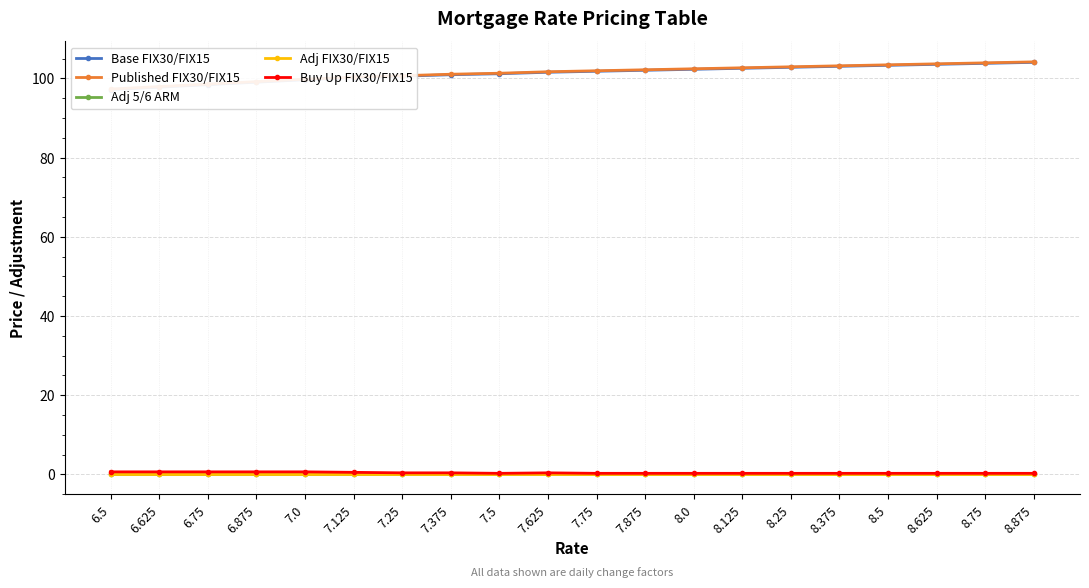

At how many categories does at least one series exceed 58?

20